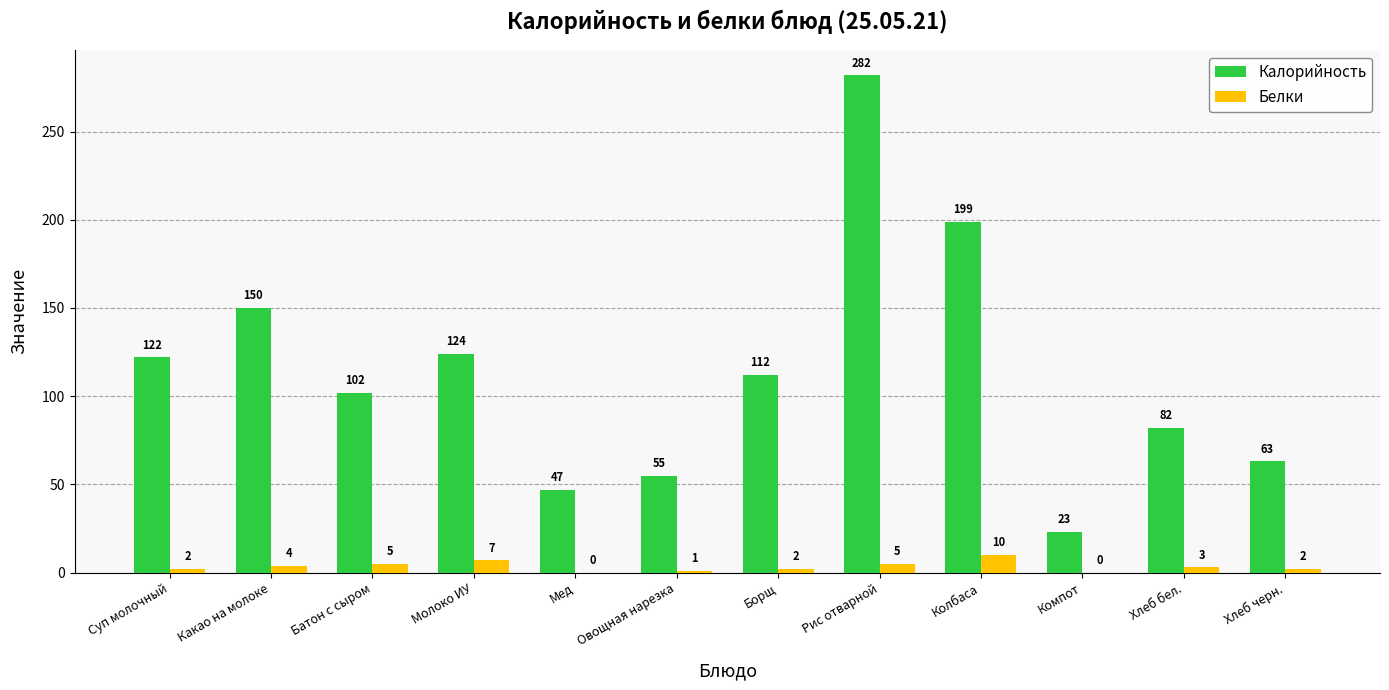

Is it true that Белки equals 0 at Мед?

True